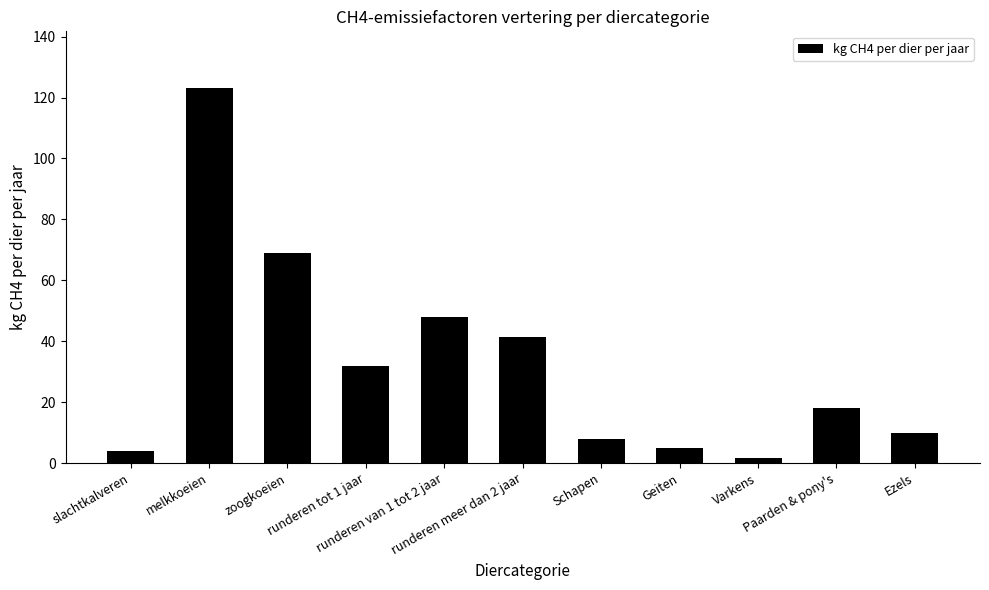

How many data points are less than 18?

5